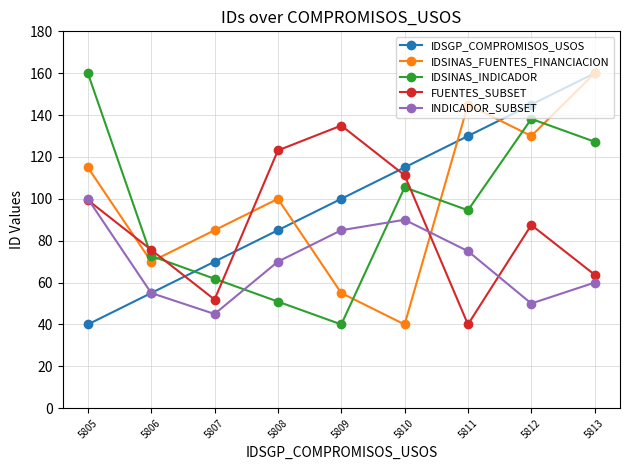

Between 5807 and 5812, which series saw the biggest shift?

IDSINAS_INDICADOR